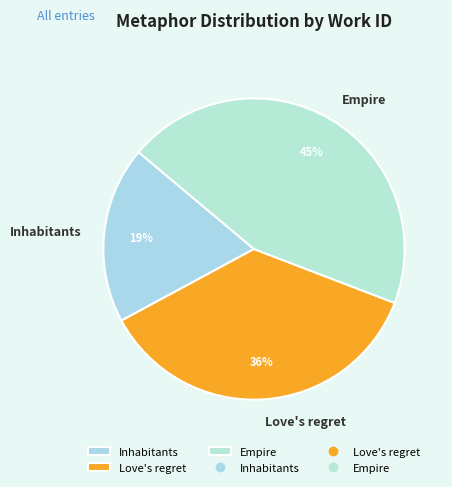

The Love's regret slice represents 36% of the pie. True or false?

True